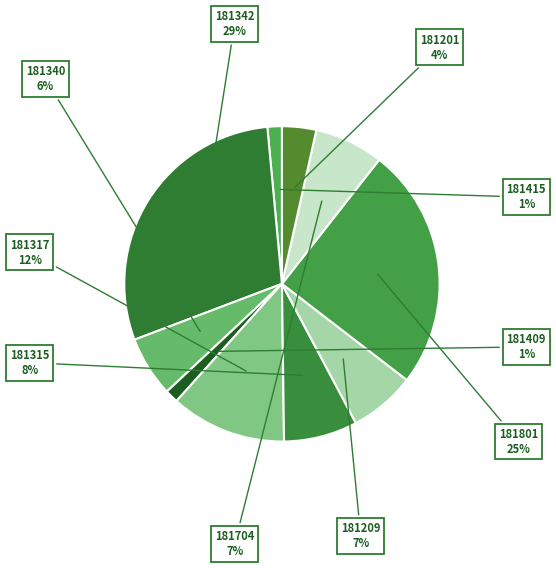

Which slice is the largest?

181342